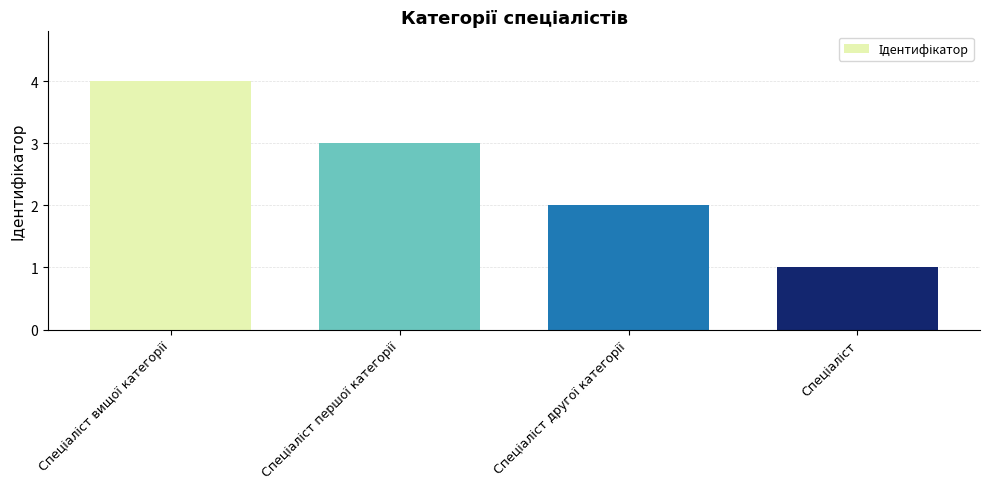

What is the greatest value displayed?

4